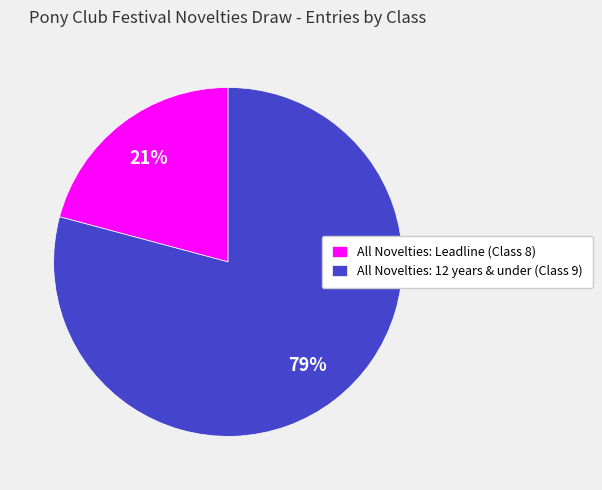

The All Novelties: Leadline (Class 8) slice represents 8% of the pie. True or false?

False